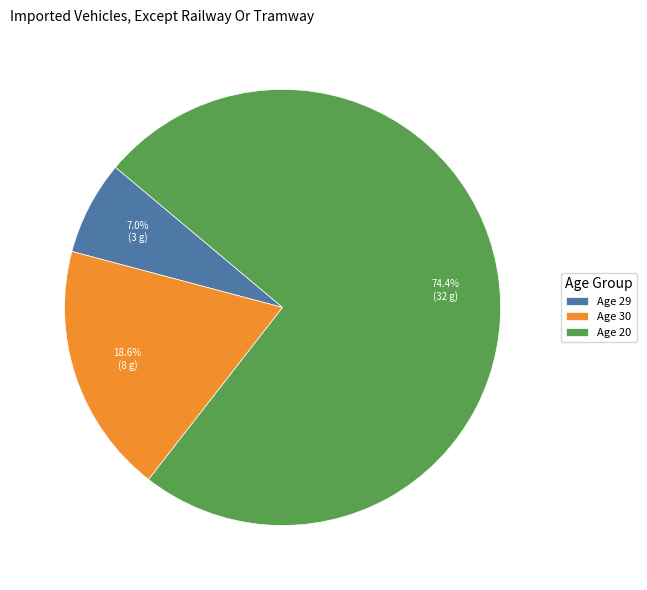

Rank the categories by value from highest to lowest.

Age 20, Age 30, Age 29